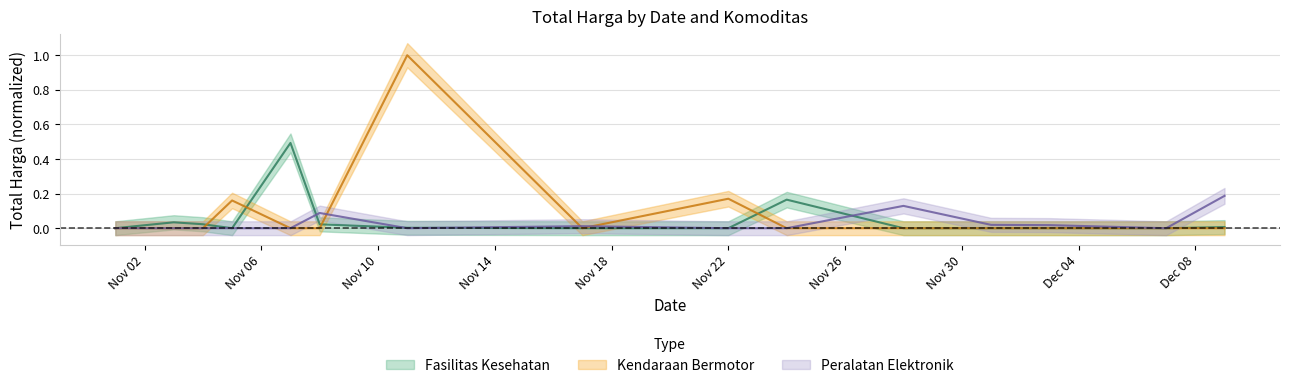

Does the chart display data point markers on the line(s)?

No